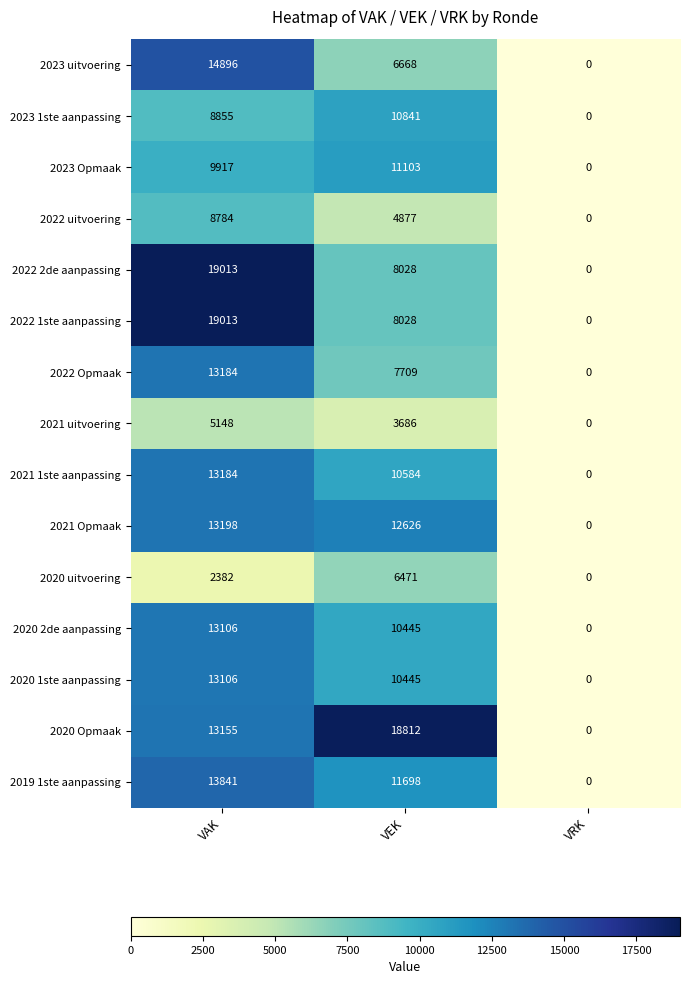

At which category does the chart reach its peak across all series?

VAK